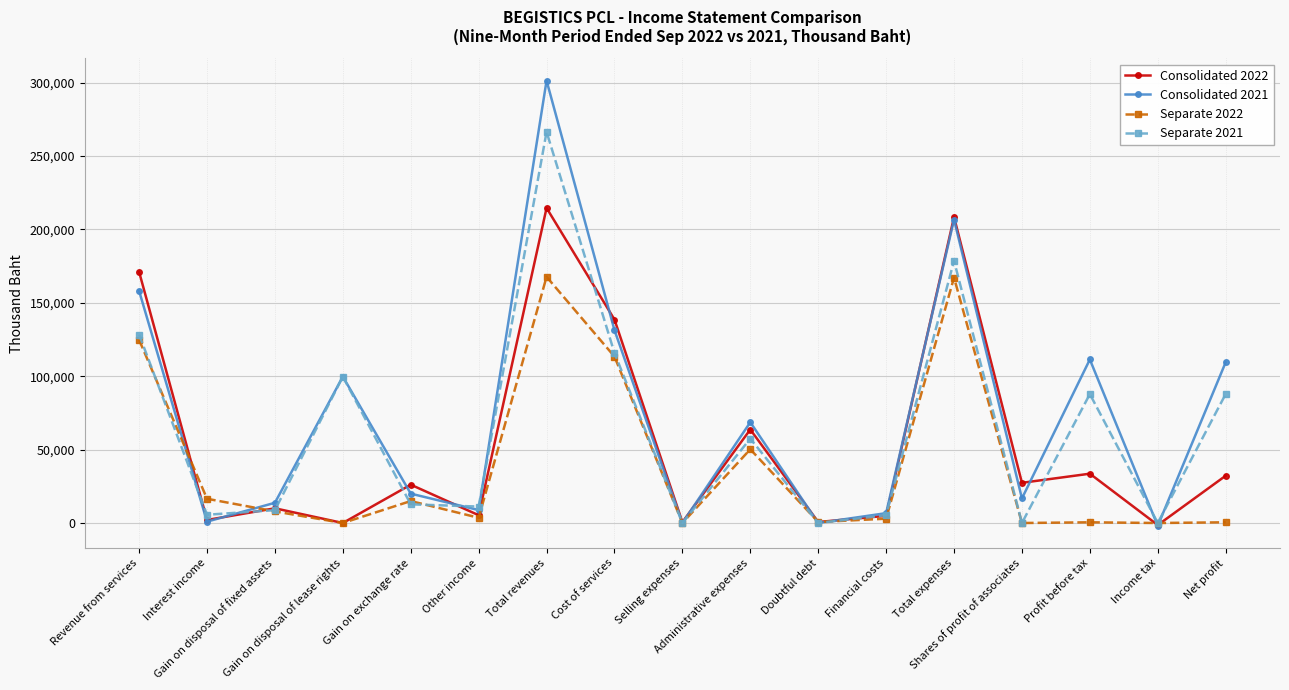

Between Gain on disposal of fixed assets and Administrative expenses, which series saw the biggest shift?

Consolidated 2021